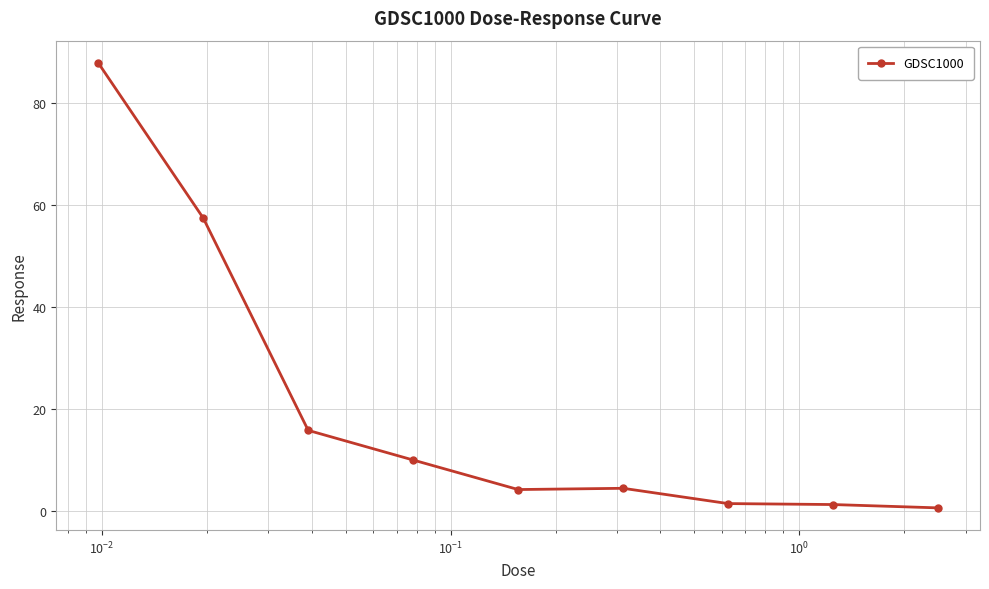

What is the sum of all values?

183.3